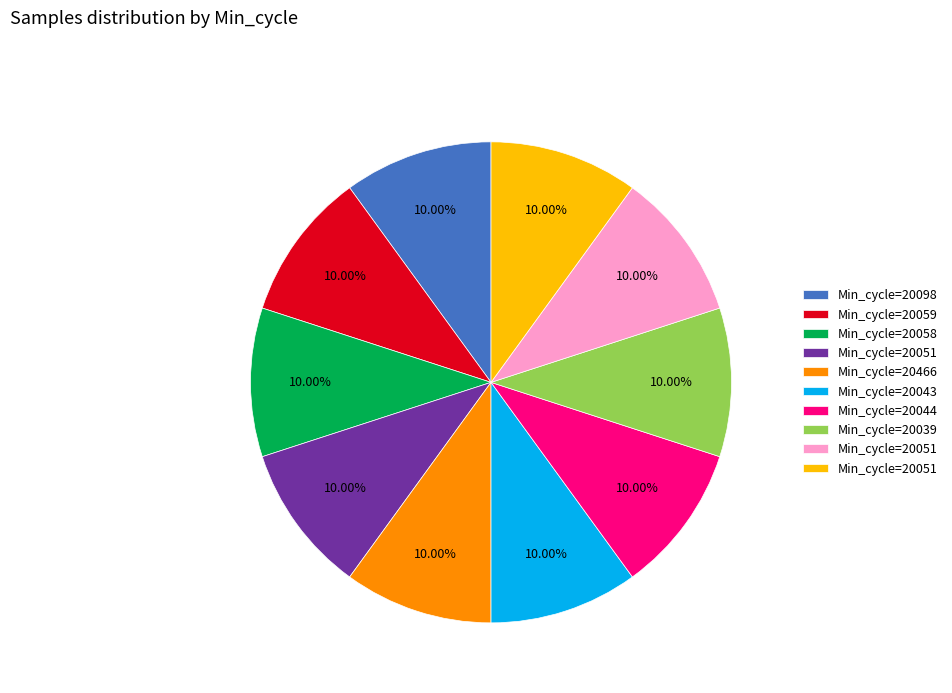

Is there a majority slice in this chart?

No